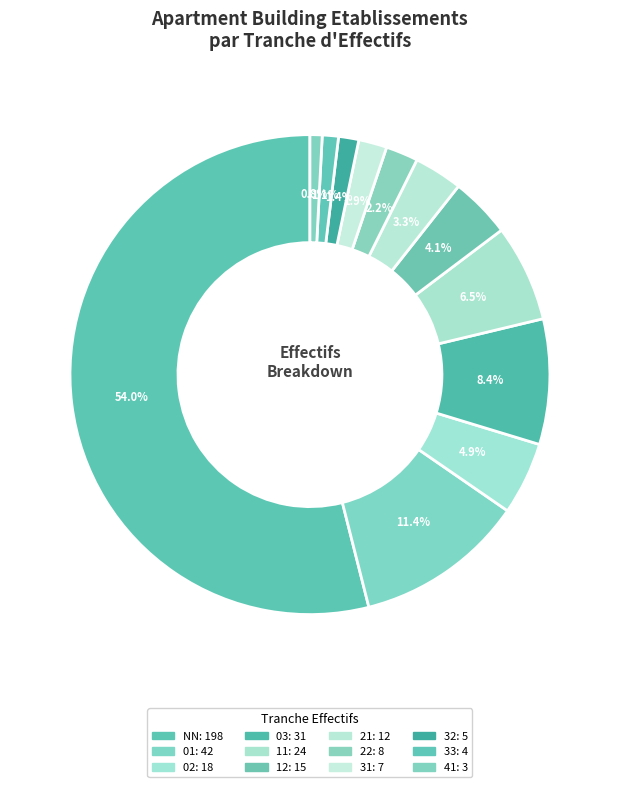

How many segments does this pie chart have?

12